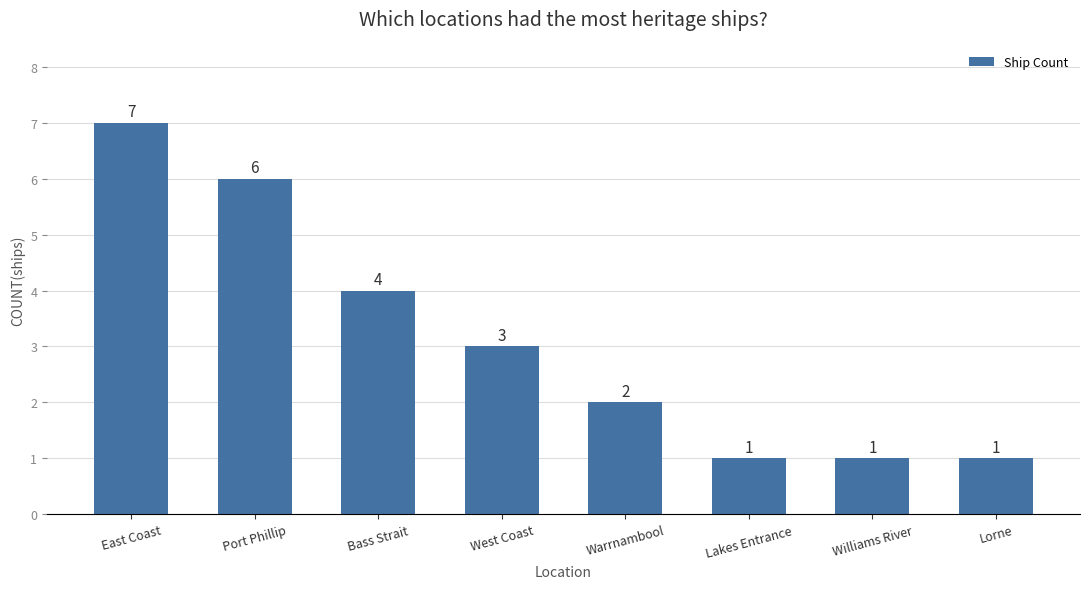

What is the label of the 4th bar from the right?

Warrnambool